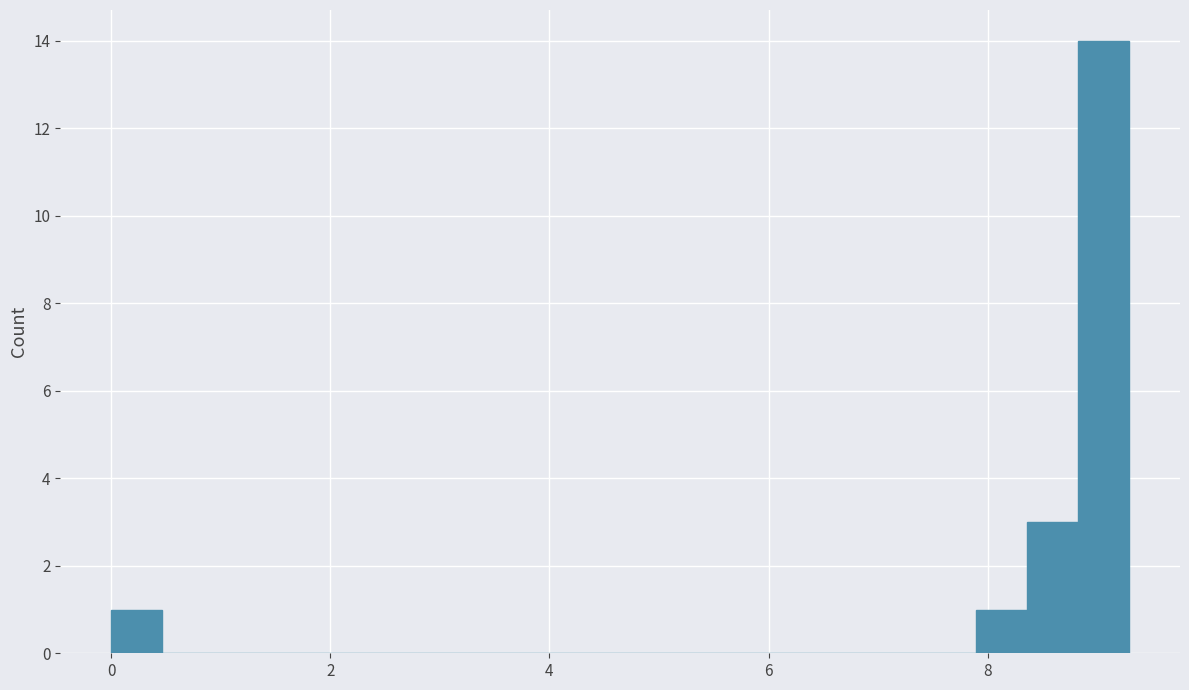

Read against the x-axis, roughly where is the centre of the tallest bar?

9.0